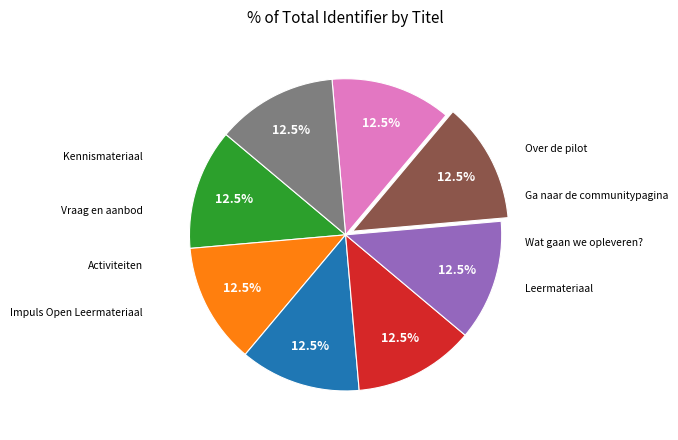

Is there any slice that represents more than half of the pie?

No